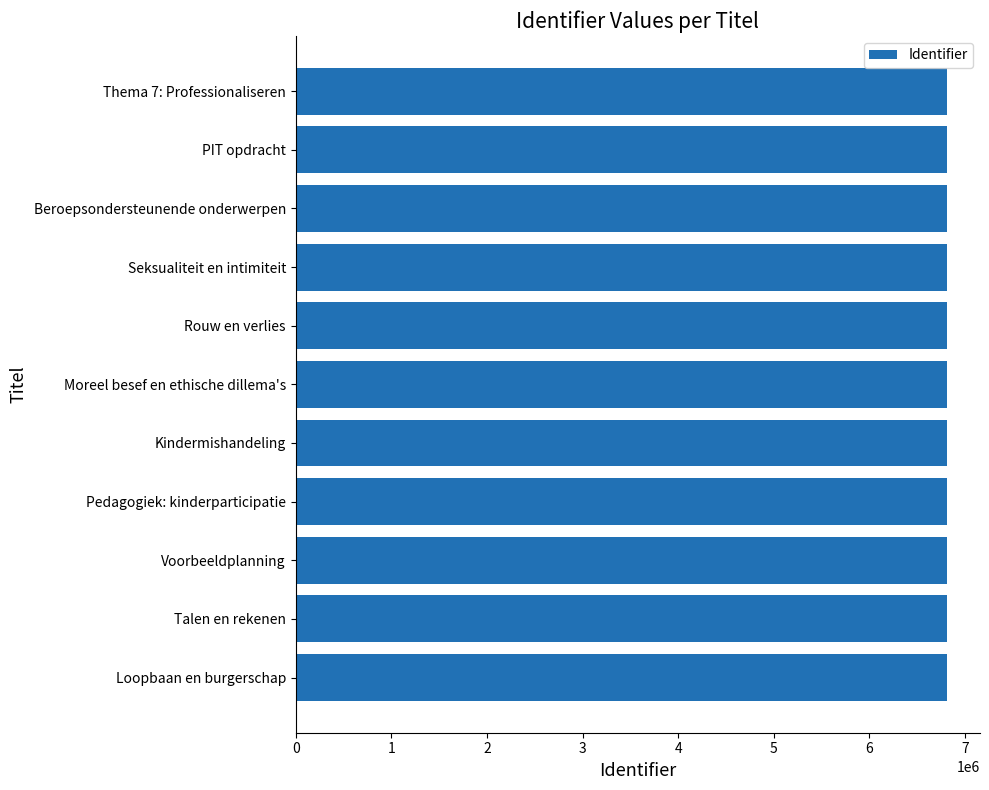

The chart shows a value of 9558228 at Talen en rekenen. True or false?

False